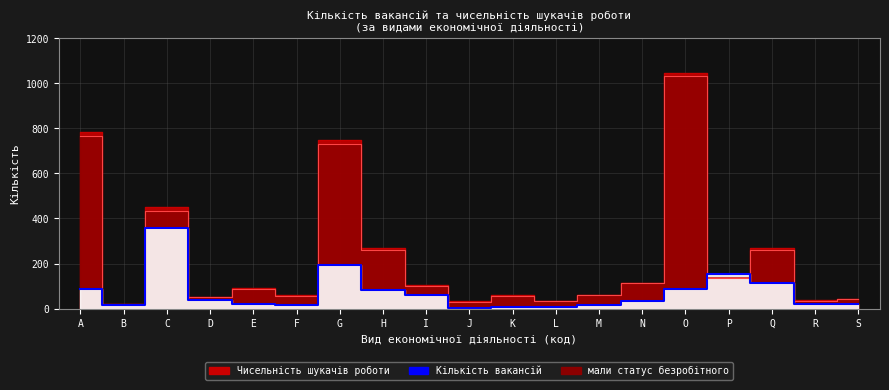

Does the chart display data point markers on the line(s)?

No